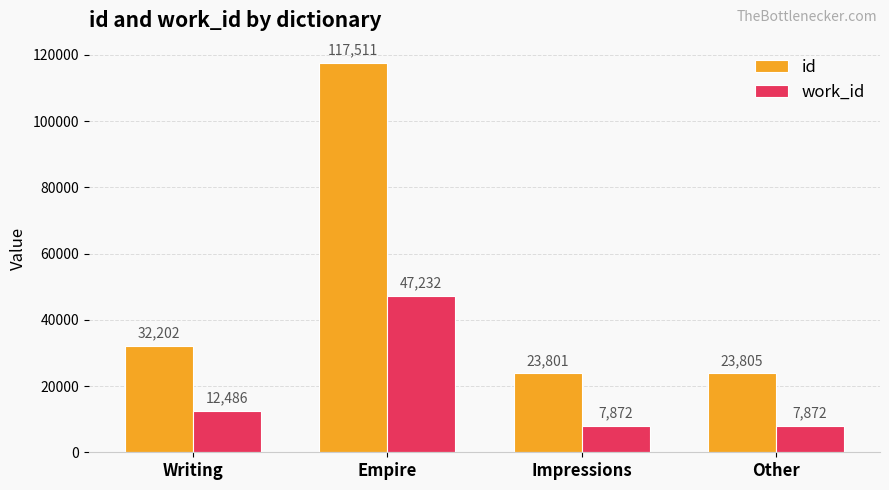

Which series changed the most between Writing and Other?

id